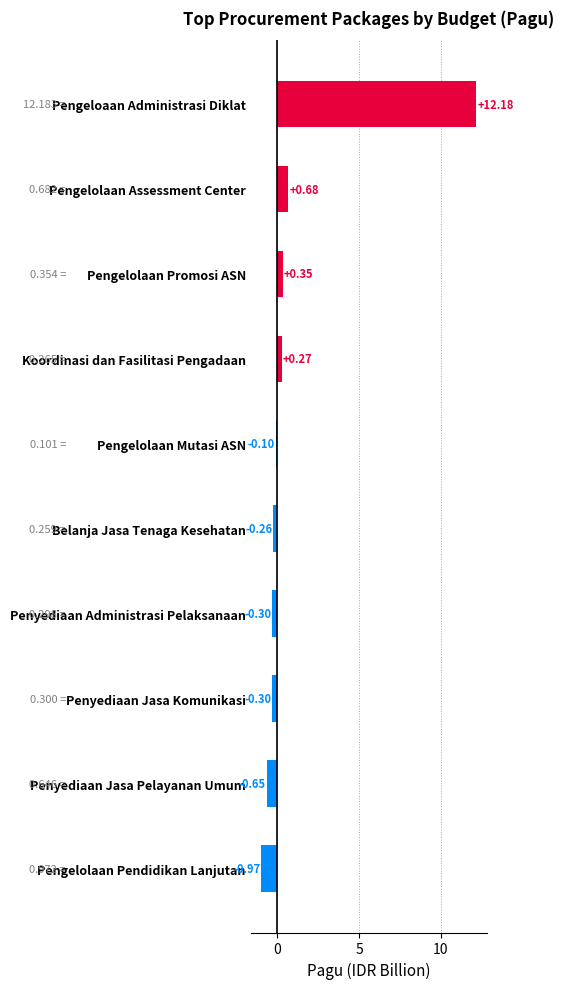

Between Pengelolaan Assessment Center and Pengelolaan Mutasi ASN, which is larger?

Pengelolaan Assessment Center